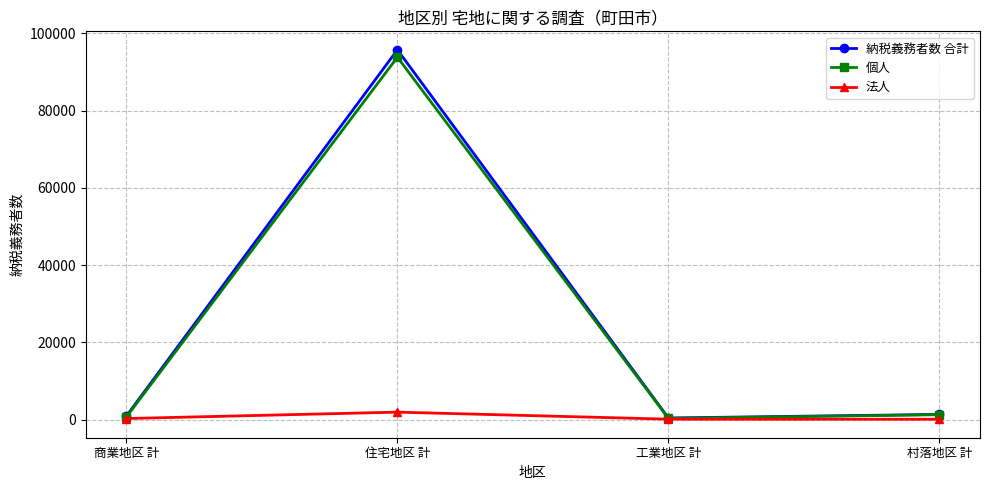

At which category does the chart reach its peak across all series?

住宅地区 計